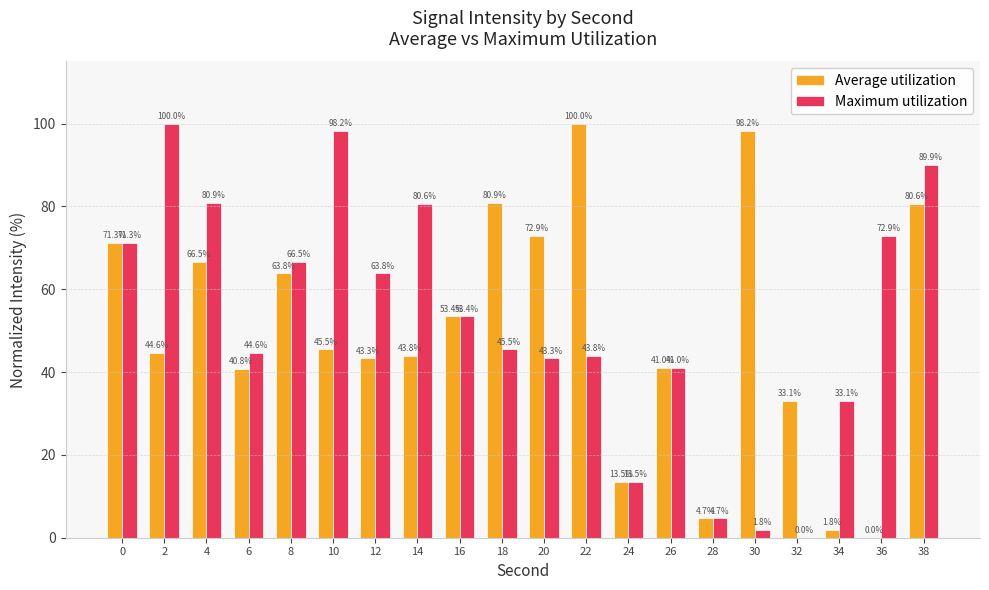

Reading left to right, list all the values displayed in this chart.

Average utilization: 71.3	44.6	66.5	40.8	63.8	45.5	43.3	43.8	53.4	80.9	72.9	100.0	13.5	41.0	4.7	98.2	33.1	1.8	0.0	80.6
Maximum utilization: 71.3	100.0	80.9	44.6	66.5	98.2	63.8	80.6	53.4	45.5	43.3	43.8	13.5	41.0	4.7	1.8	0.0	33.1	72.9	89.9